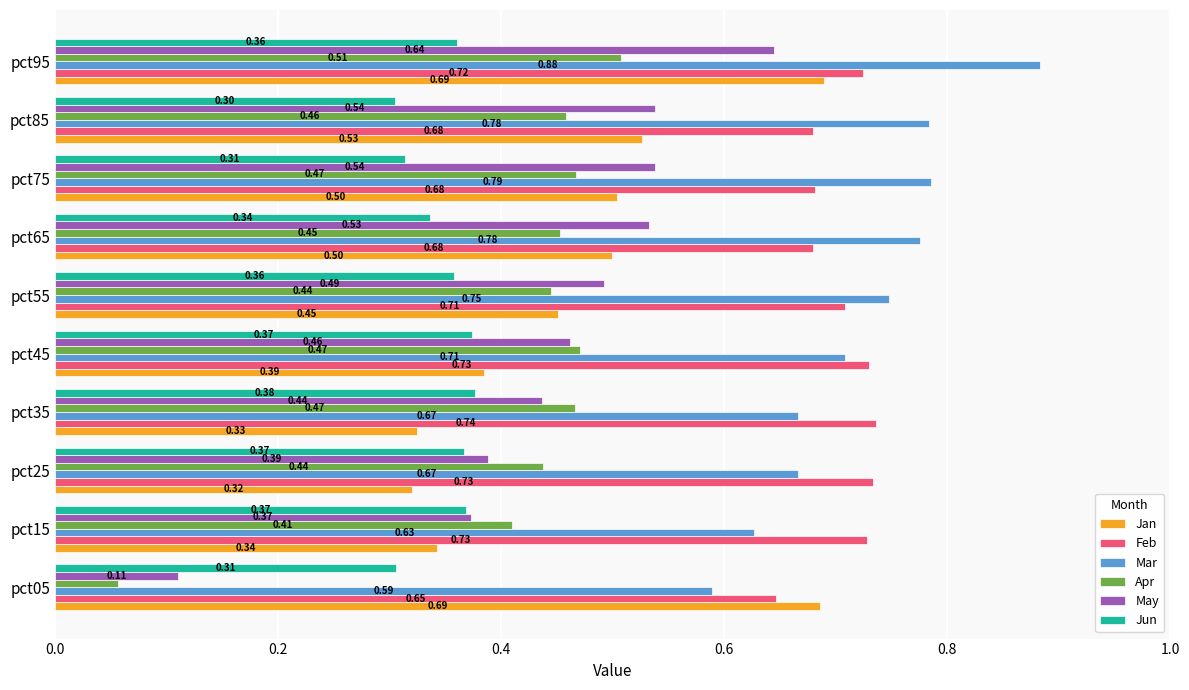

What is the sum of all Apr values?

4.2